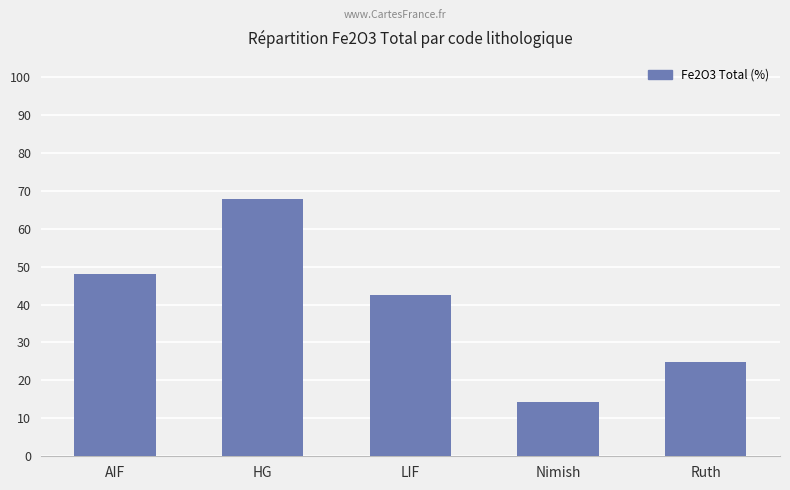

What is the difference between the maximum and minimum values?

53.4